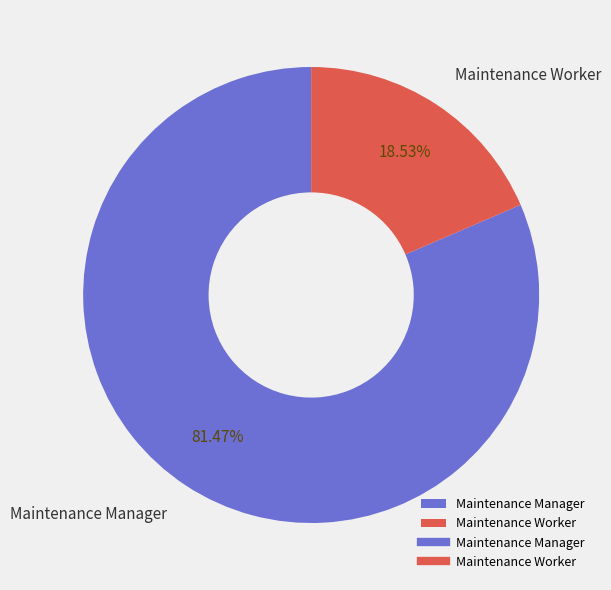

Which category has the smallest portion of the pie?

Maintenance Worker